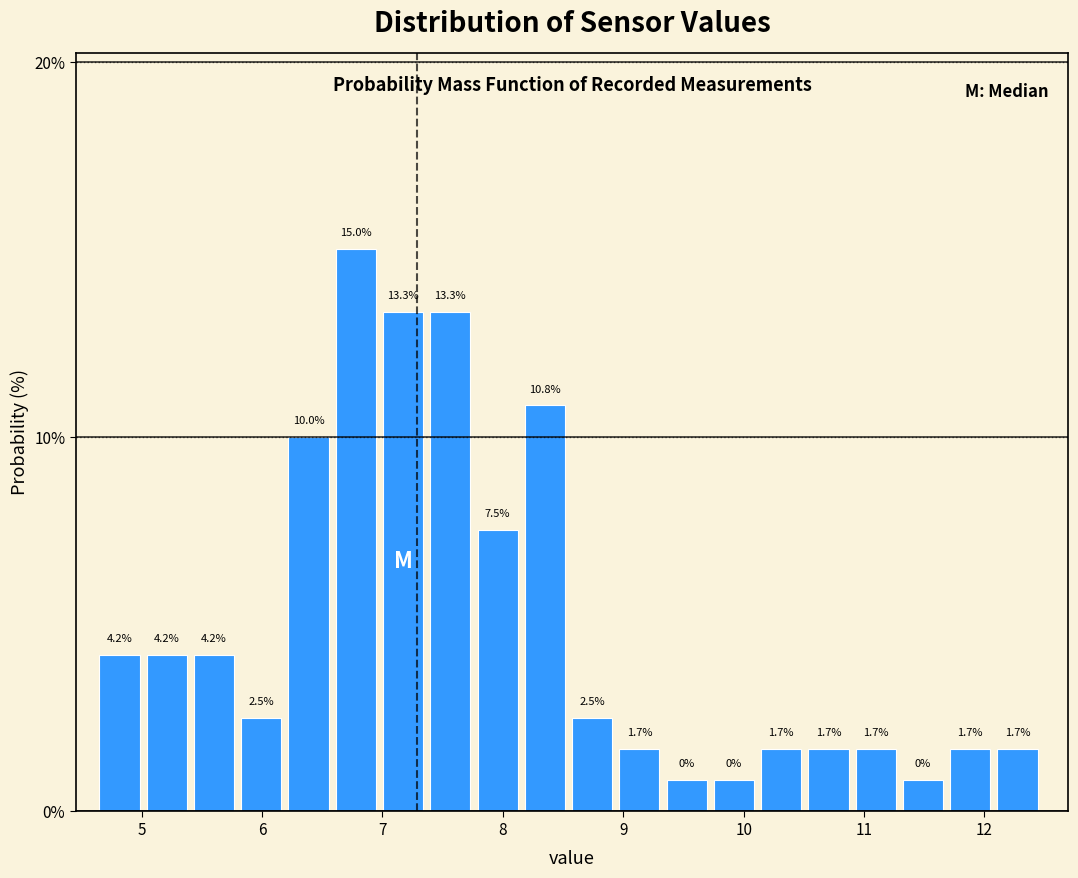

Around what value on the x-axis is the tallest bar? Give the approximate position of its centre, as read against the axis.

6.8